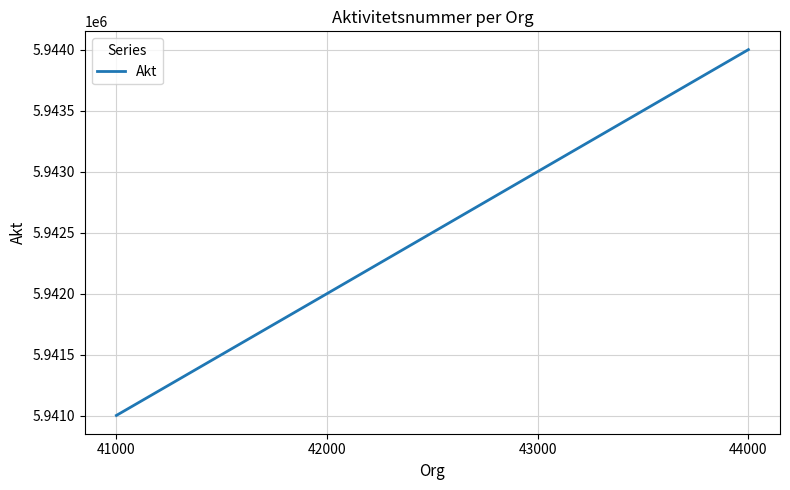

Which category has the highest value across all series?

44000